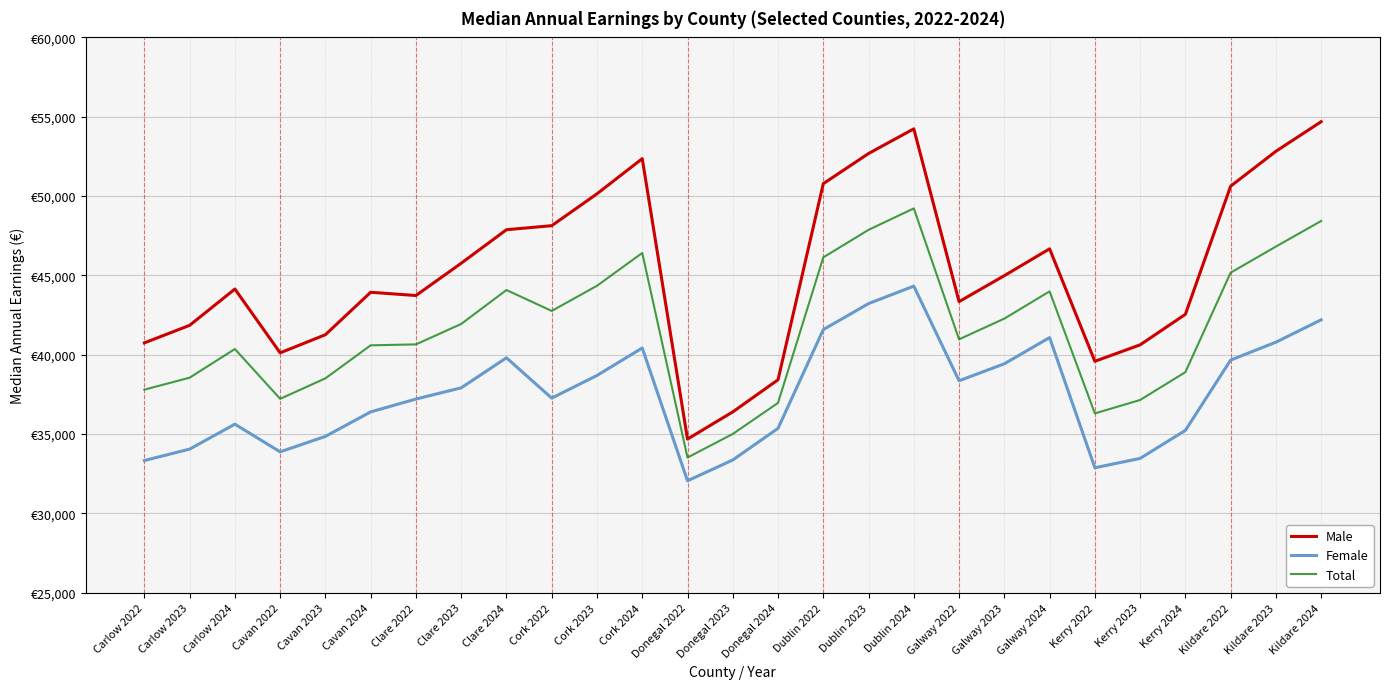

True or false: Male has a value of 71157 at Clare 2023.

False